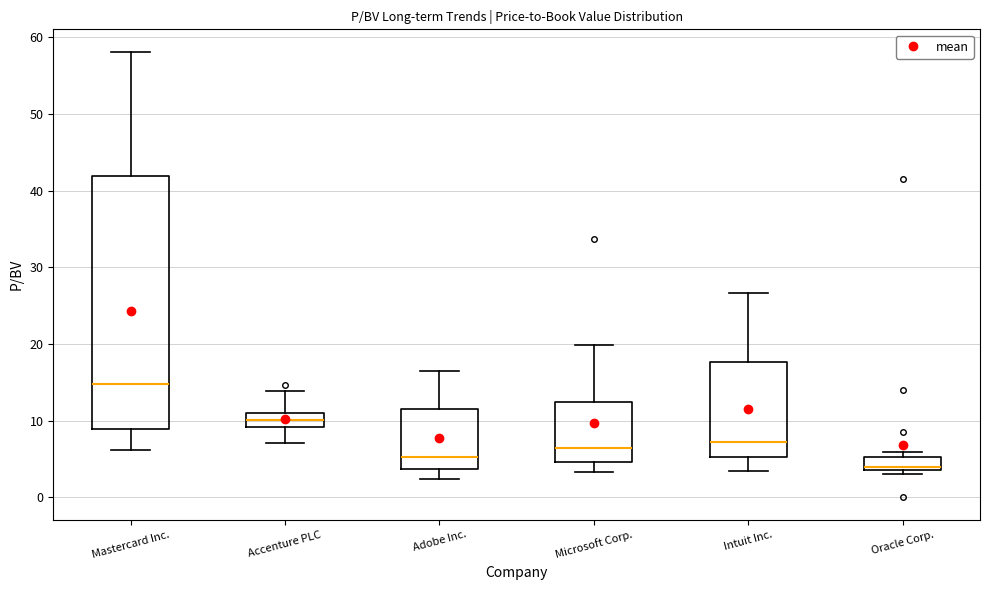

Which box is the tallest, from its lower edge to its upper edge?

Mastercard Inc.